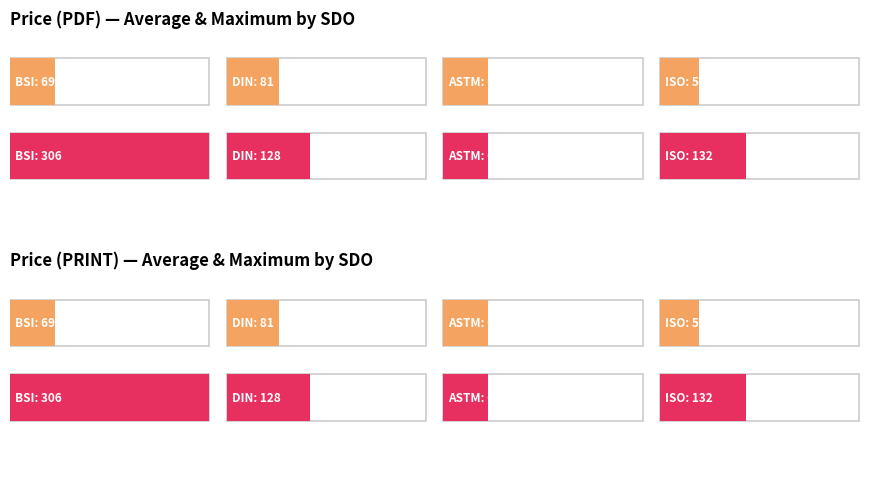

What position from the left is DIN?

2